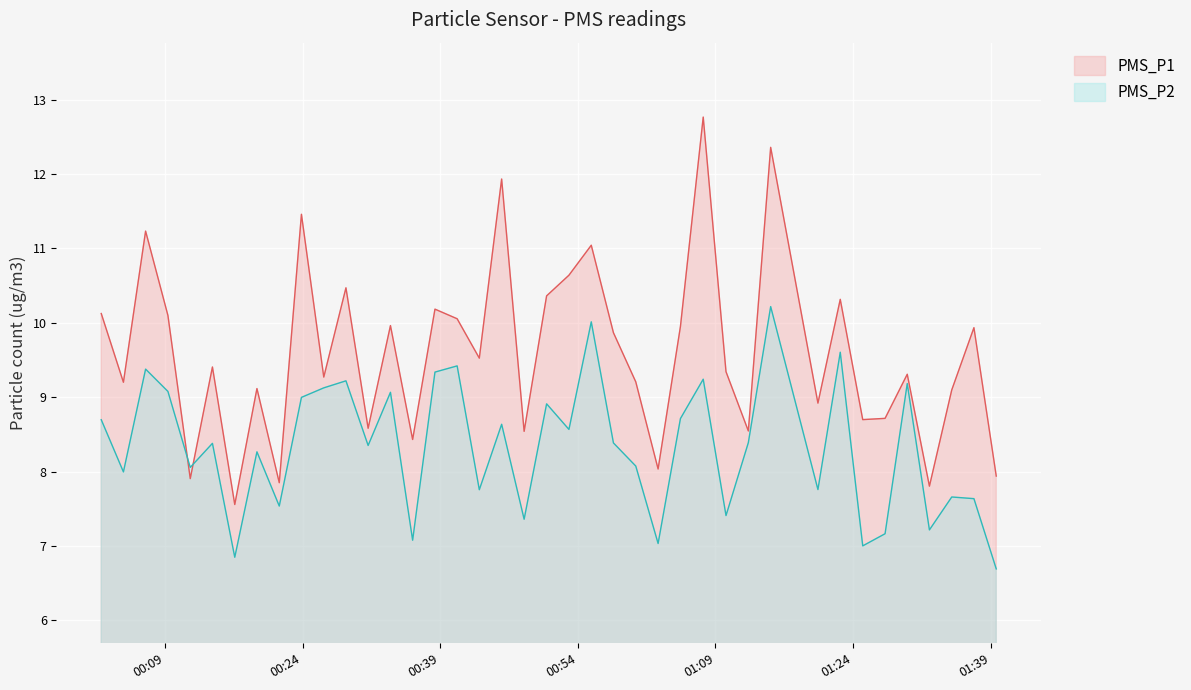

What is the maximum value shown in the chart?

12.8